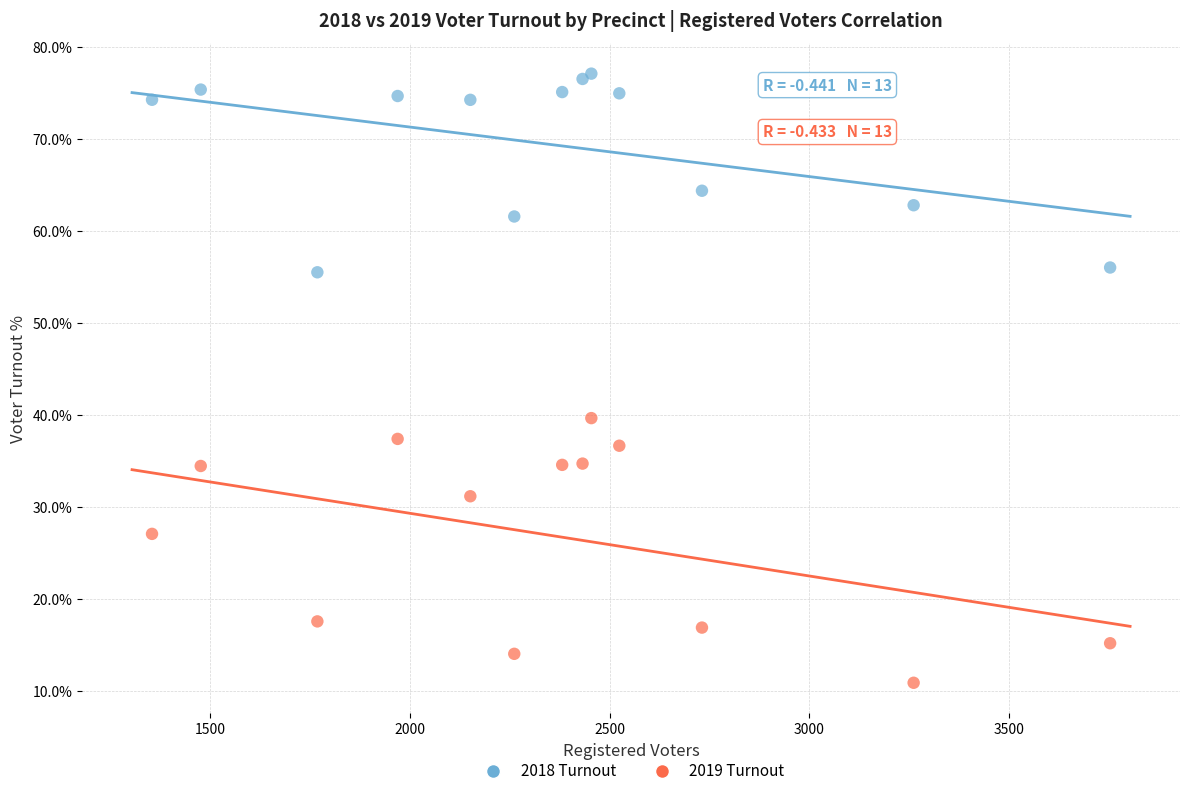

Across all series, what Y value is closest to 44?

39.7